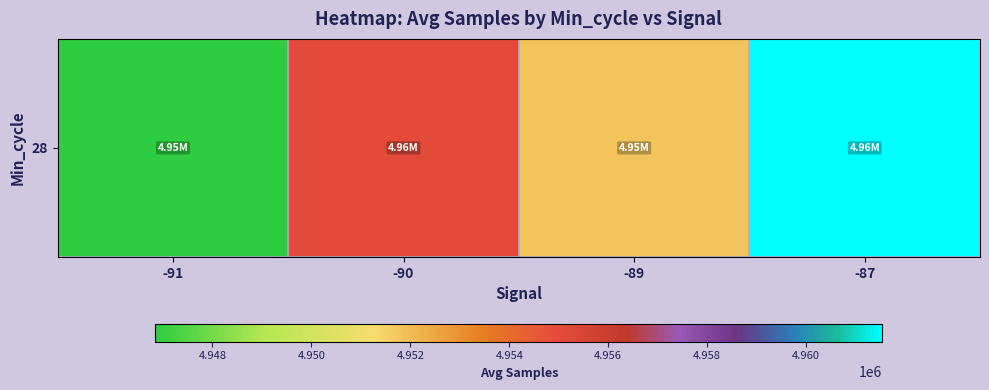

Reading right to left, transcribe all the data shown in this chart.

4961537.0	4951783.2	4955001.1	4946847.0